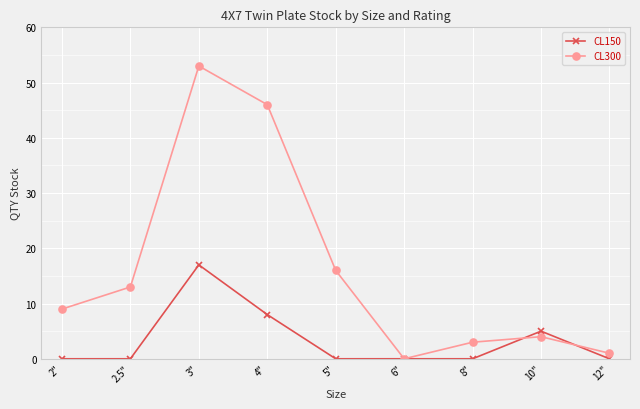

What is the spread (max minus min) of values at 12"?

1